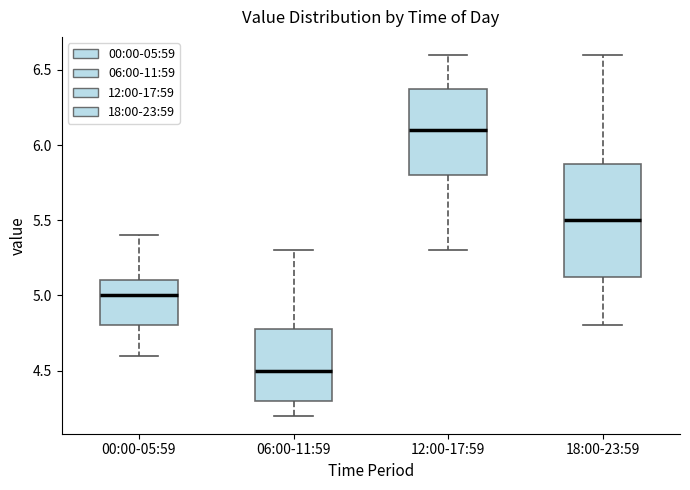

Reading left to right, transcribe this box plot: for each box, give where its median line is, the range the box spans, and where its two whiskers end, as read against the y-axis. The values are not printed on the chart, so give them approximately, as read against the axis.

00:00-05:59: median 5.00, box 4.80 to 5.10, whiskers 4.60 to 5.40
06:00-11:59: median 4.50, box 4.30 to 4.80, whiskers 4.20 to 5.30
12:00-17:59: median 6.10, box 5.80 to 6.40, whiskers 5.30 to 6.60
18:00-23:59: median 5.50, box 5.15 to 5.90, whiskers 4.80 to 6.60